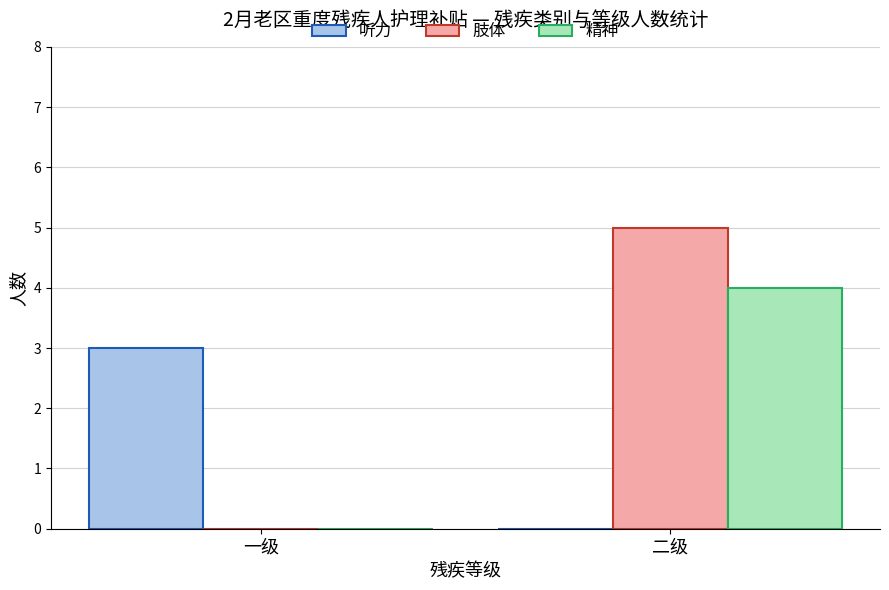

How many groups of bars are there?

2